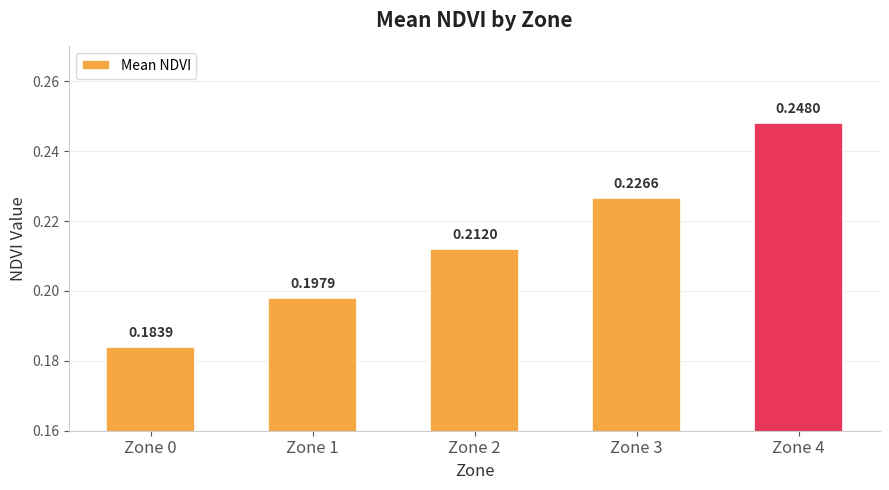

What is the sum of all values?

1.1